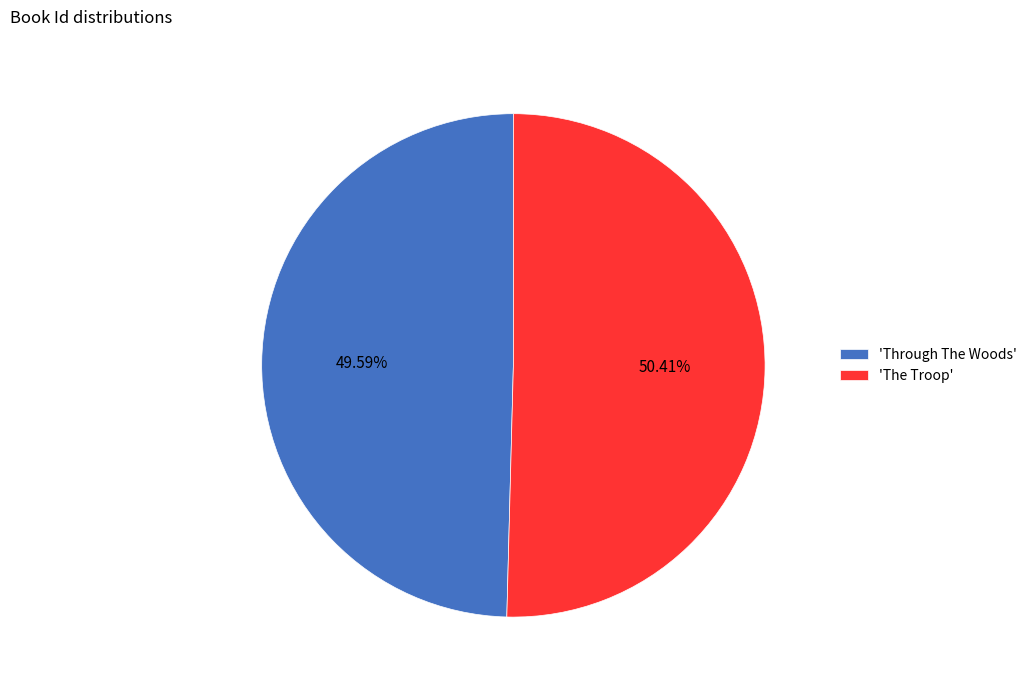

To the nearest percent, what is the difference between the largest and smallest slice percentages?

1%